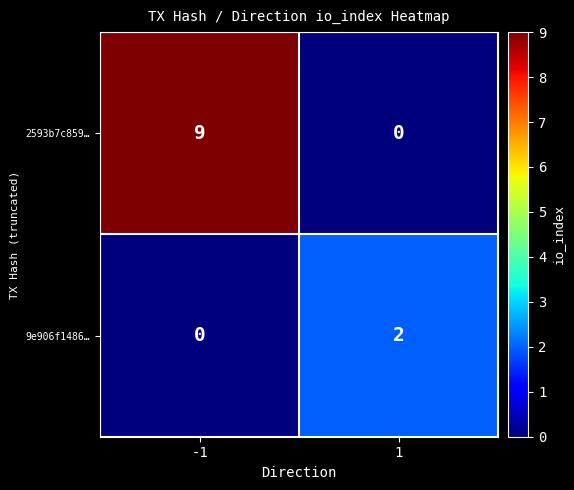

Reading right to left, extract all data points from this chart.

2593b7c859…: 1=0	-1=9
9e906f1486…: 1=2	-1=0